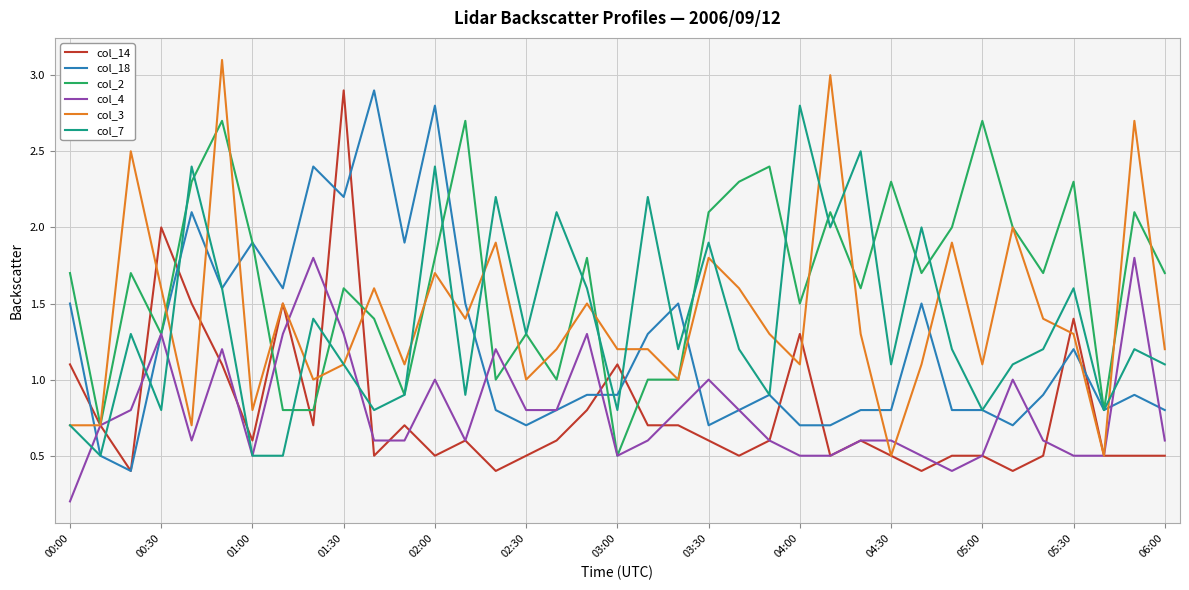

What is the difference between the maximum and minimum values in the col_3 series?

2.6